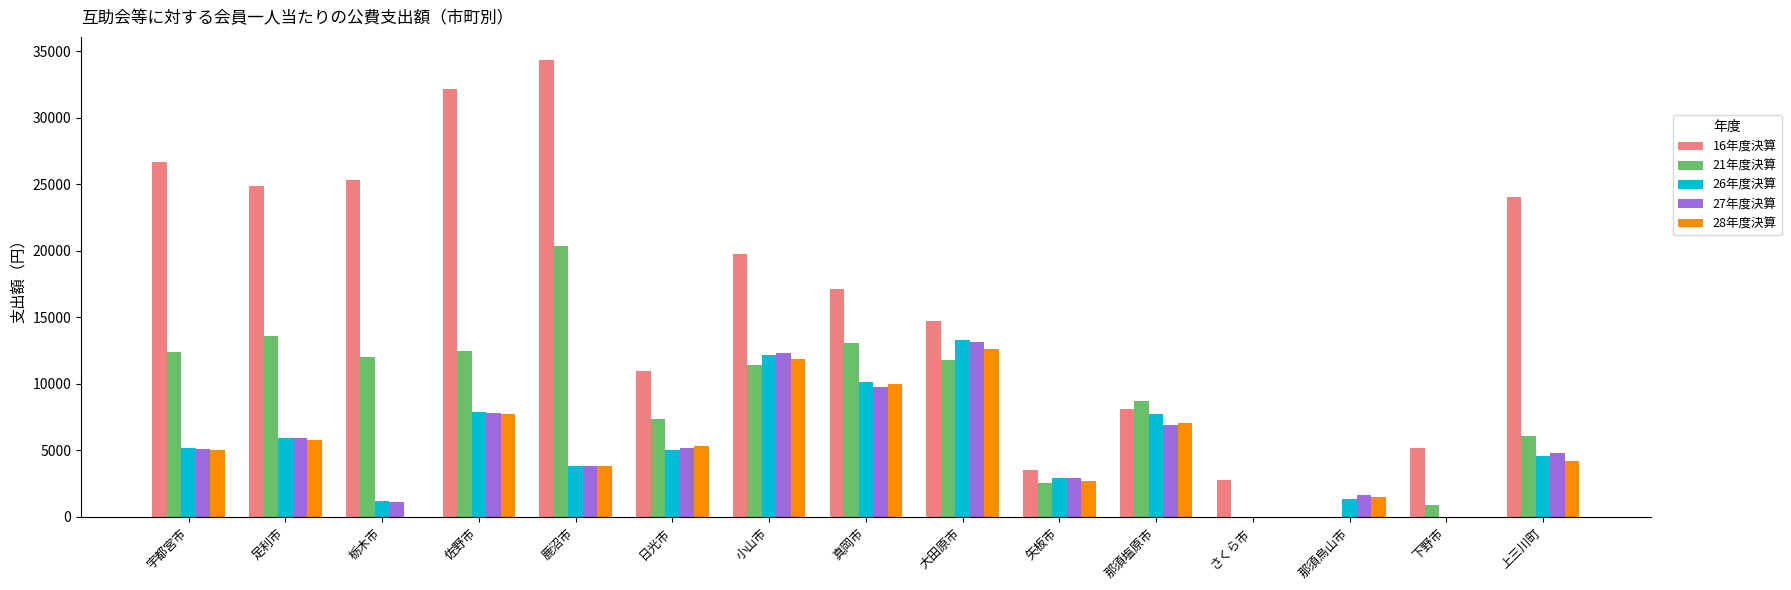

Between 那須塩原市 and 那須烏山市, which series saw the biggest shift?

21年度決算